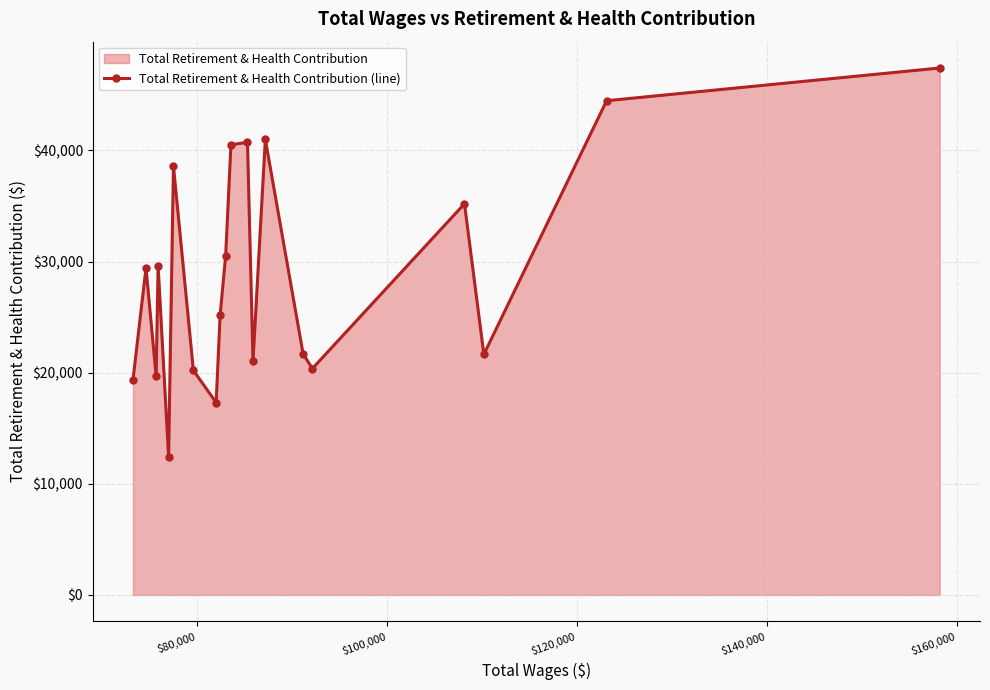

Reading right to left, what are all the values shown in this chart?

47419	44477	21649	35203	20377	21691	40989	21036	40741	40510	30546	25199	17318	20206	38574	12423	29605	19688	29437	19366